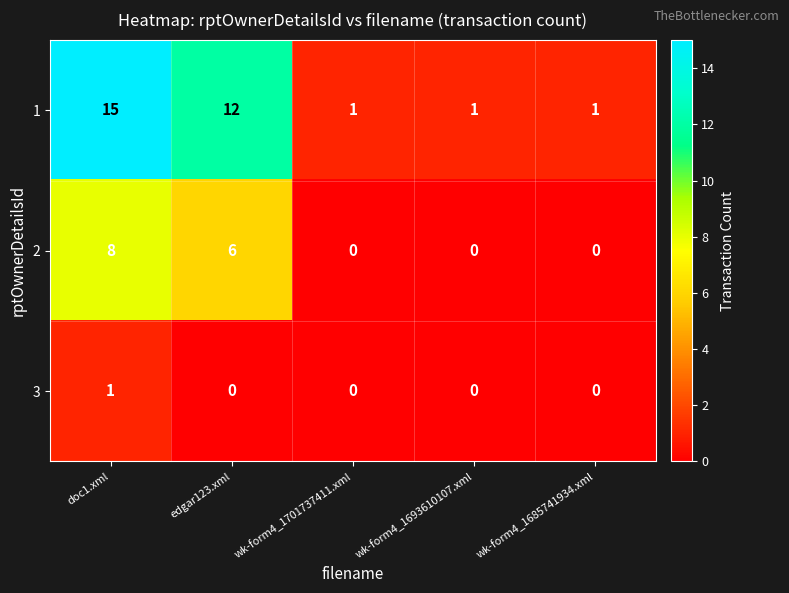

How many values in 3 are above zero?

1